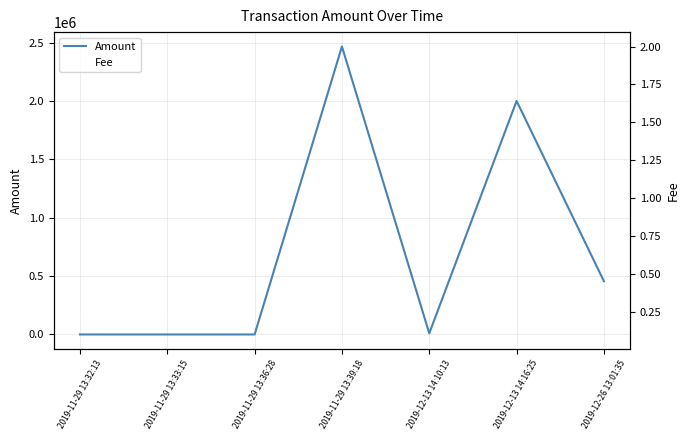

What is the difference between the maximum and minimum values in the Fee series?

1.9